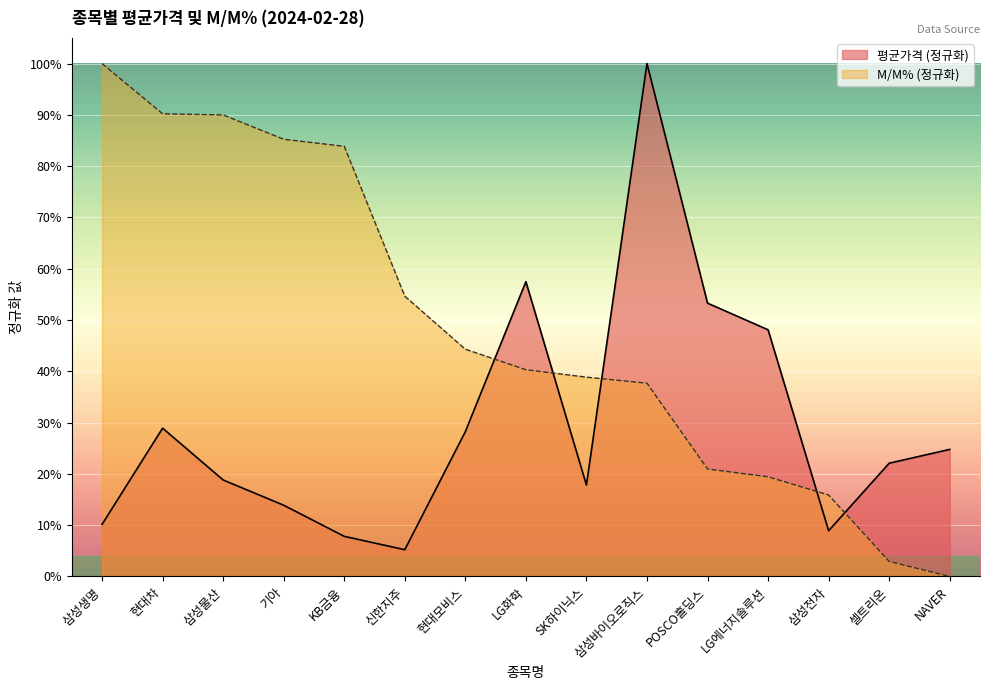

What is the value of the M/M% point at the 3rd from the left?

0.9